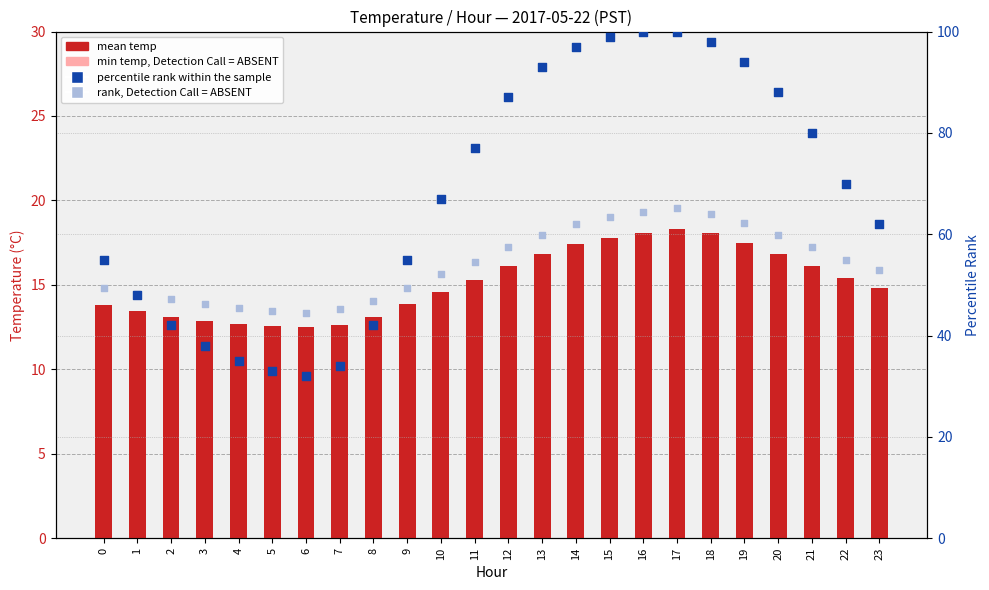

Which series reaches the minimum Y coordinate?

min temp, Detection Call = ABSENT